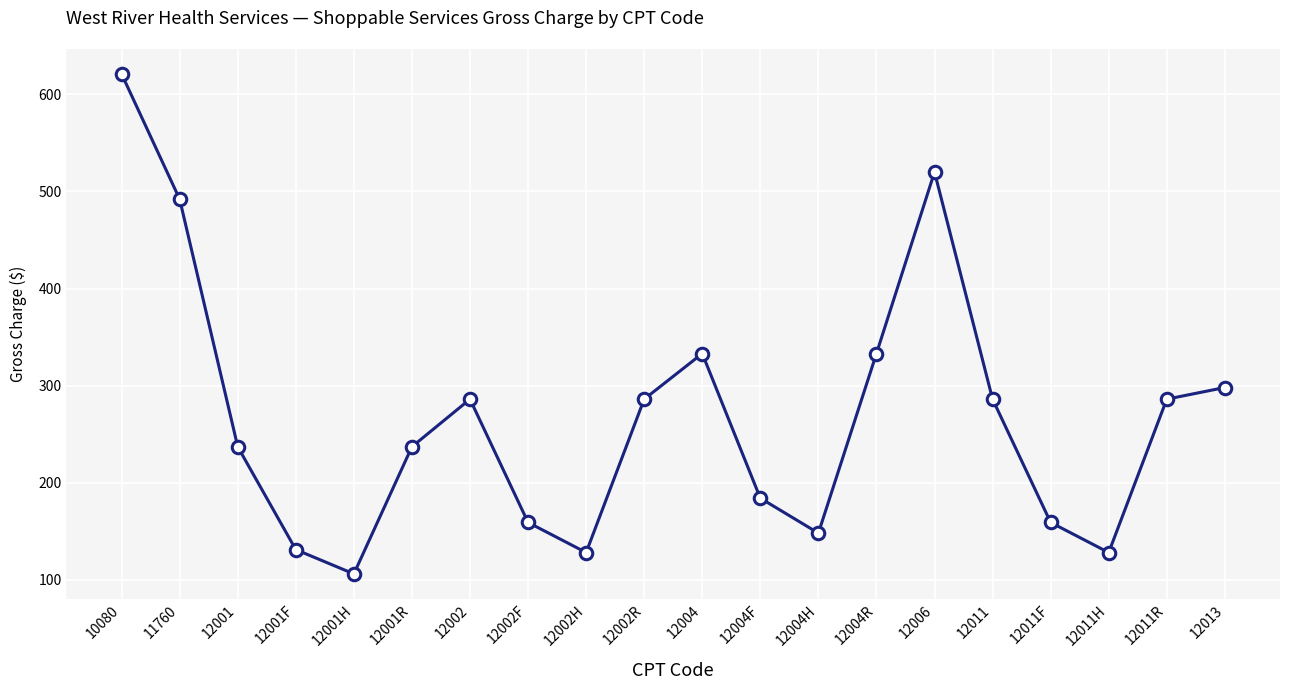

The chart shows a value of 232 at 12006. True or false?

False